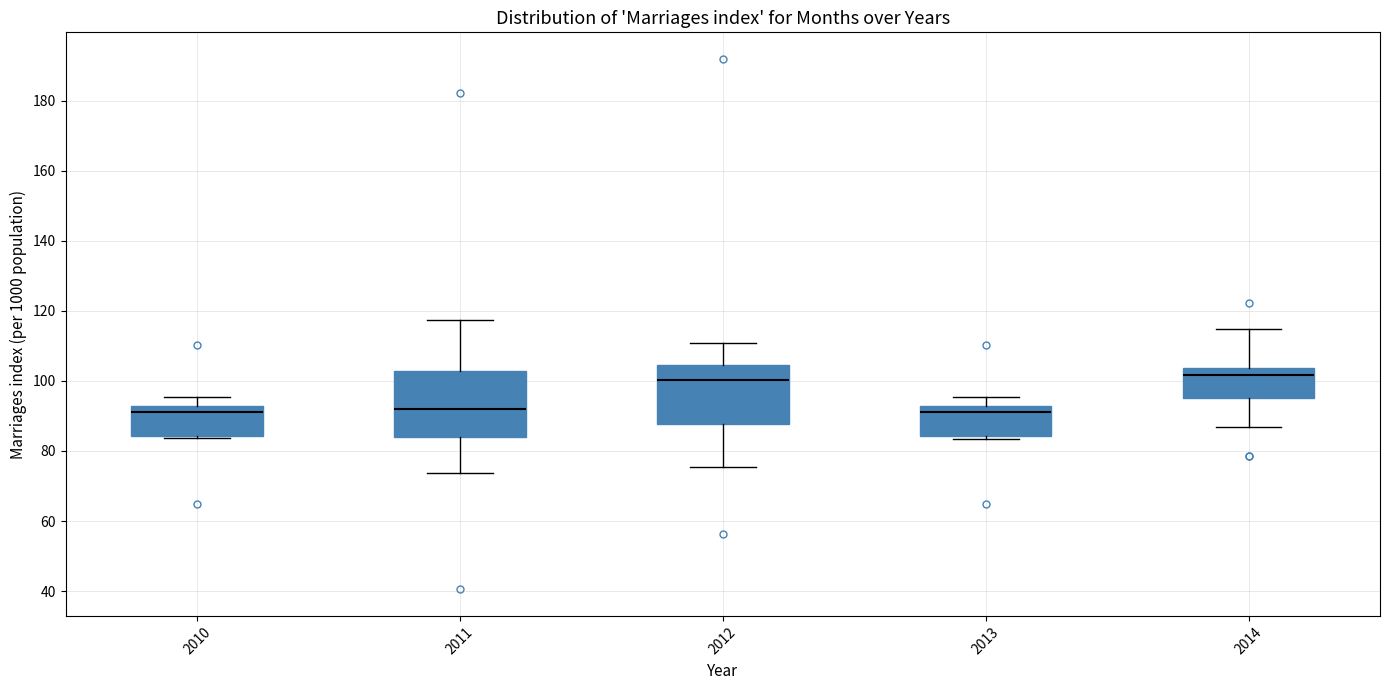

Reading left to right, transcribe this box plot: for each box, give where its median line is, the range the box spans, and where its two whiskers end, as read against the y-axis. The values are not printed on the chart, so give them approximately, as read against the axis.

2010: median 92 (just below the box's upper edge), box 84 to 92, whiskers 84 (just below the box's lower edge) to 96
2011: median 92, box 84 to 102, whiskers 74 to 118
2012: median 100, box 88 to 104, whiskers 76 to 110
2013: median 92 (just below the box's upper edge), box 84 to 92, whiskers 84 (just below the box's lower edge) to 96
2014: median 102, box 96 to 104, whiskers 86 to 114